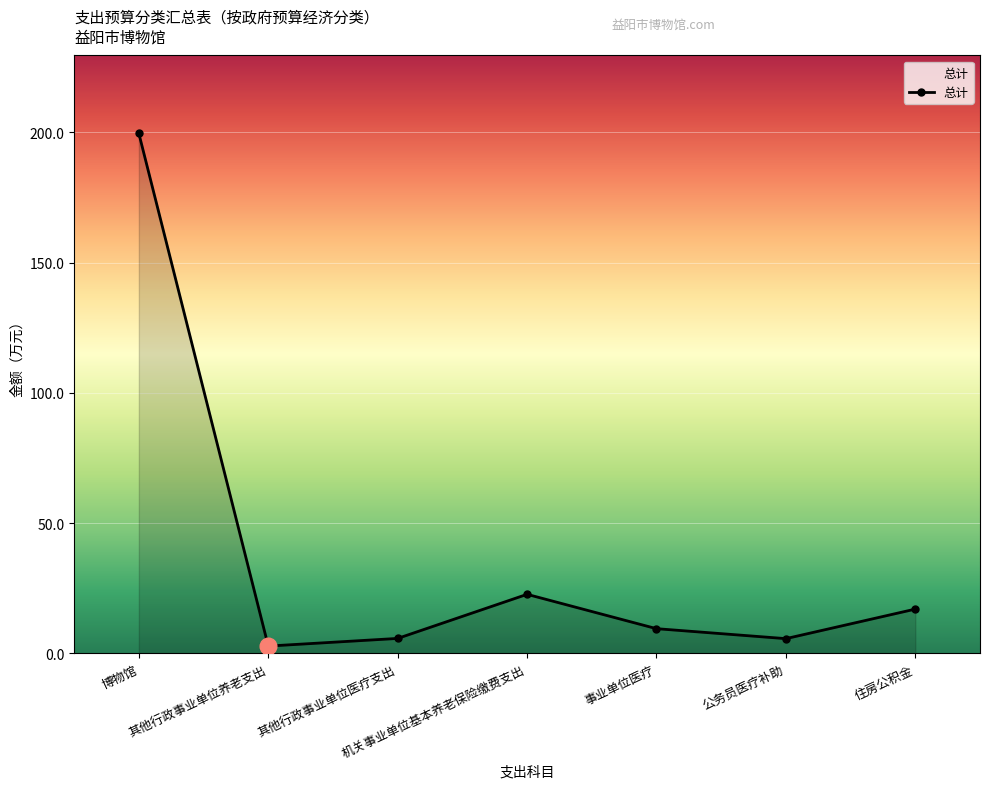

What is the maximum value shown in the chart?

199.6